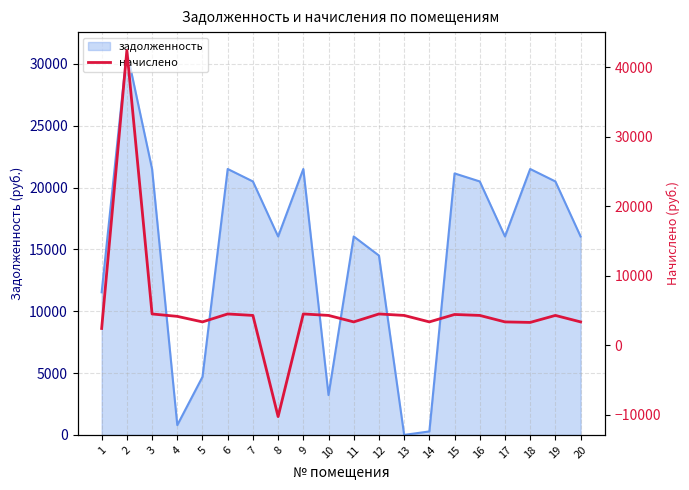

At which category does the data reach its first local valley?

5